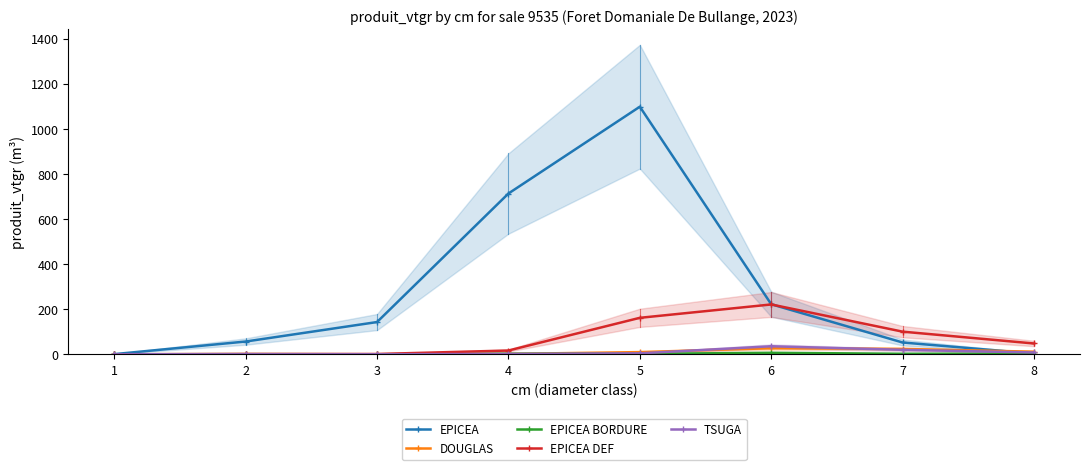

Does the chart have visible grid lines?

No